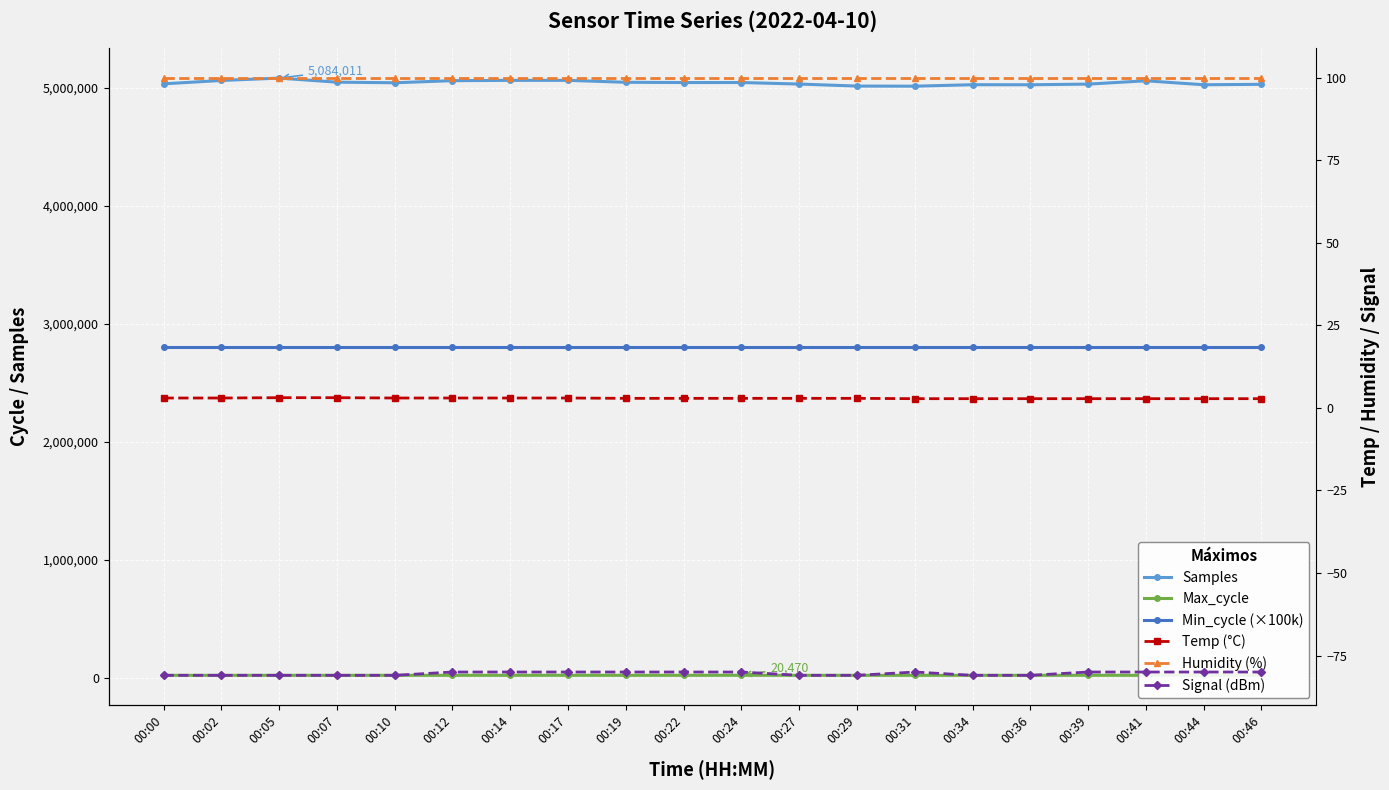

Which category has the lowest value in the Max_cycle series?

00:05